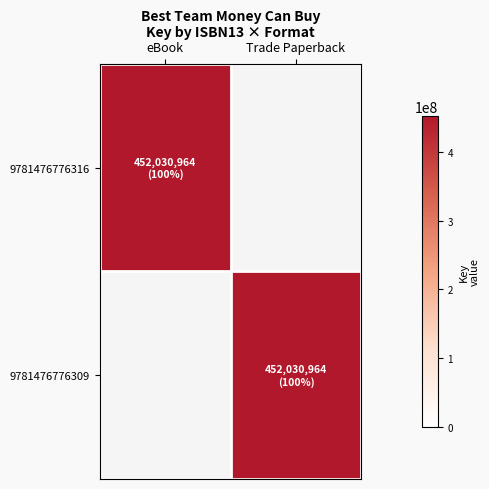

At how many categories does at least one series exceed 85861346?

2